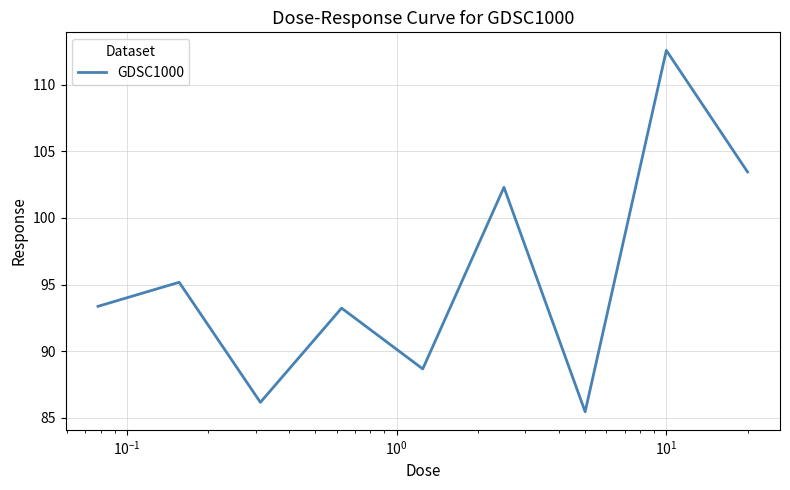

What is the greatest value displayed?

112.6